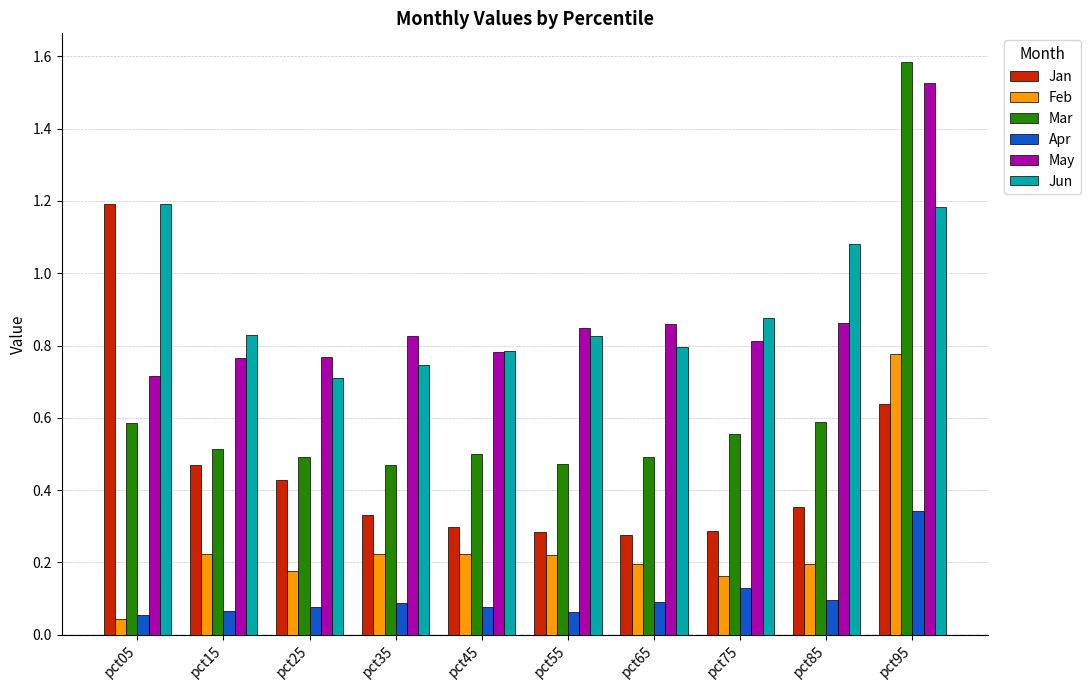

What is the sum of all Feb values?

2.4